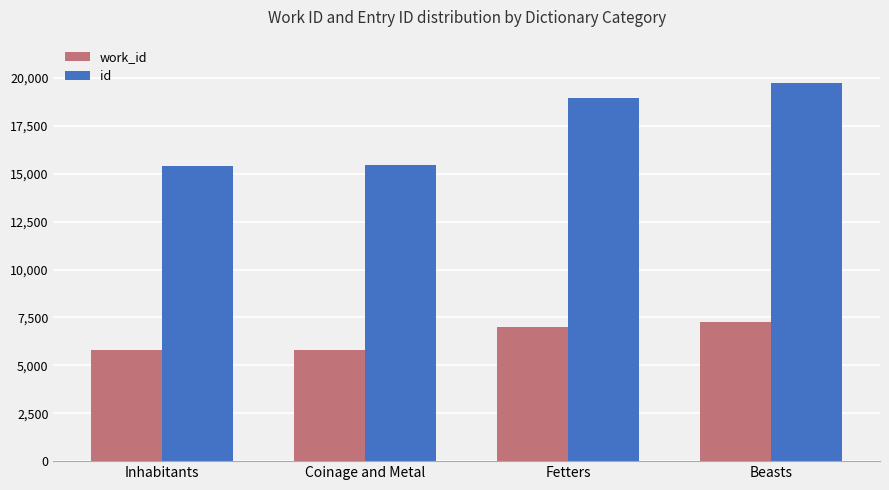

Count the number of categories in the chart.

4